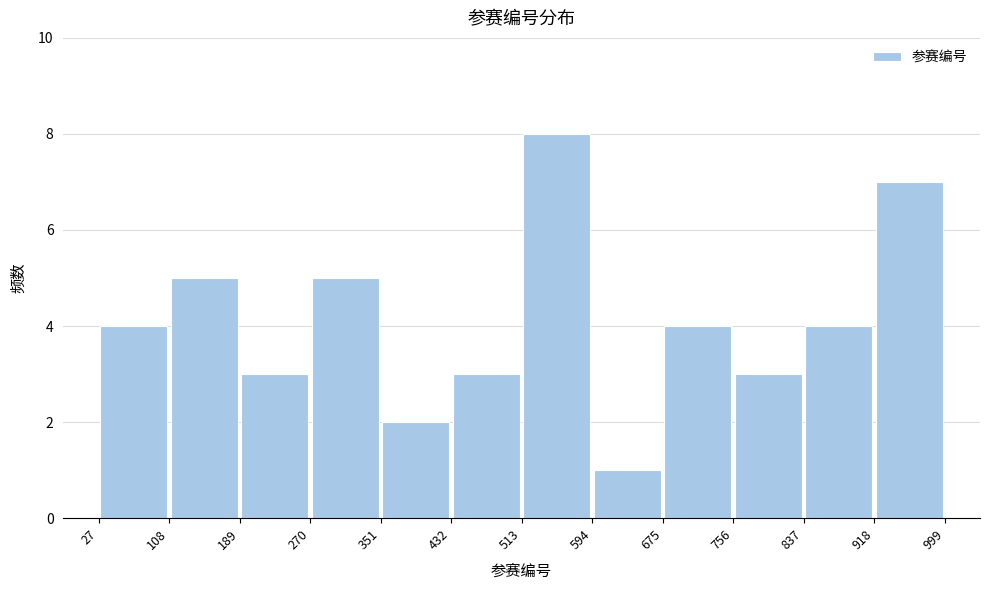

Over which range of the x-axis is the bar tallest?

513 to 594